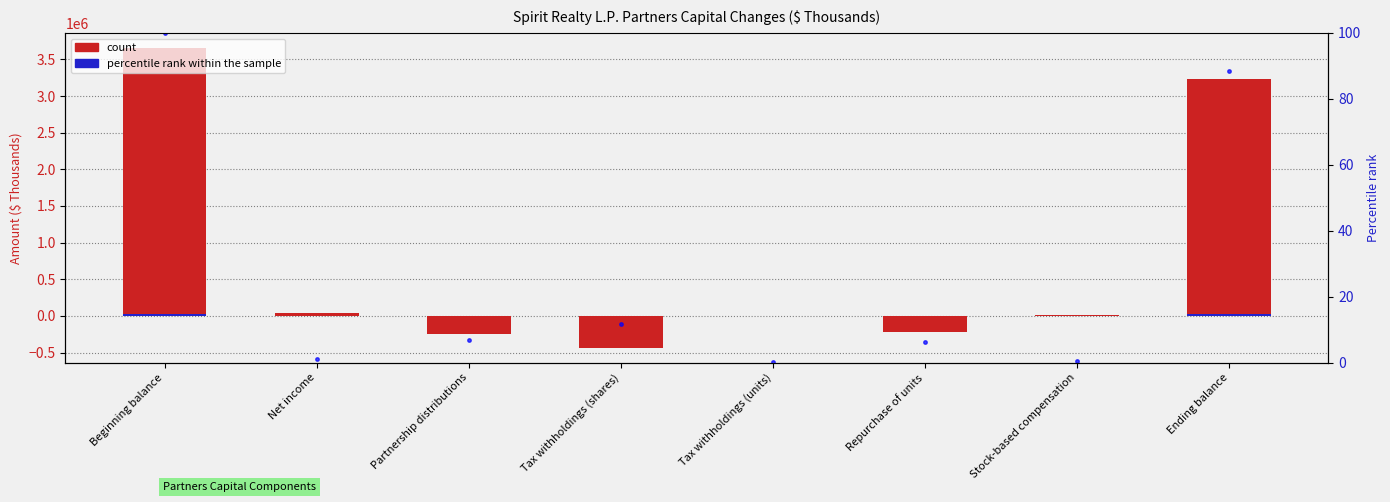

Which category has the highest value in the percentile rank within the sample series?

Beginning balance